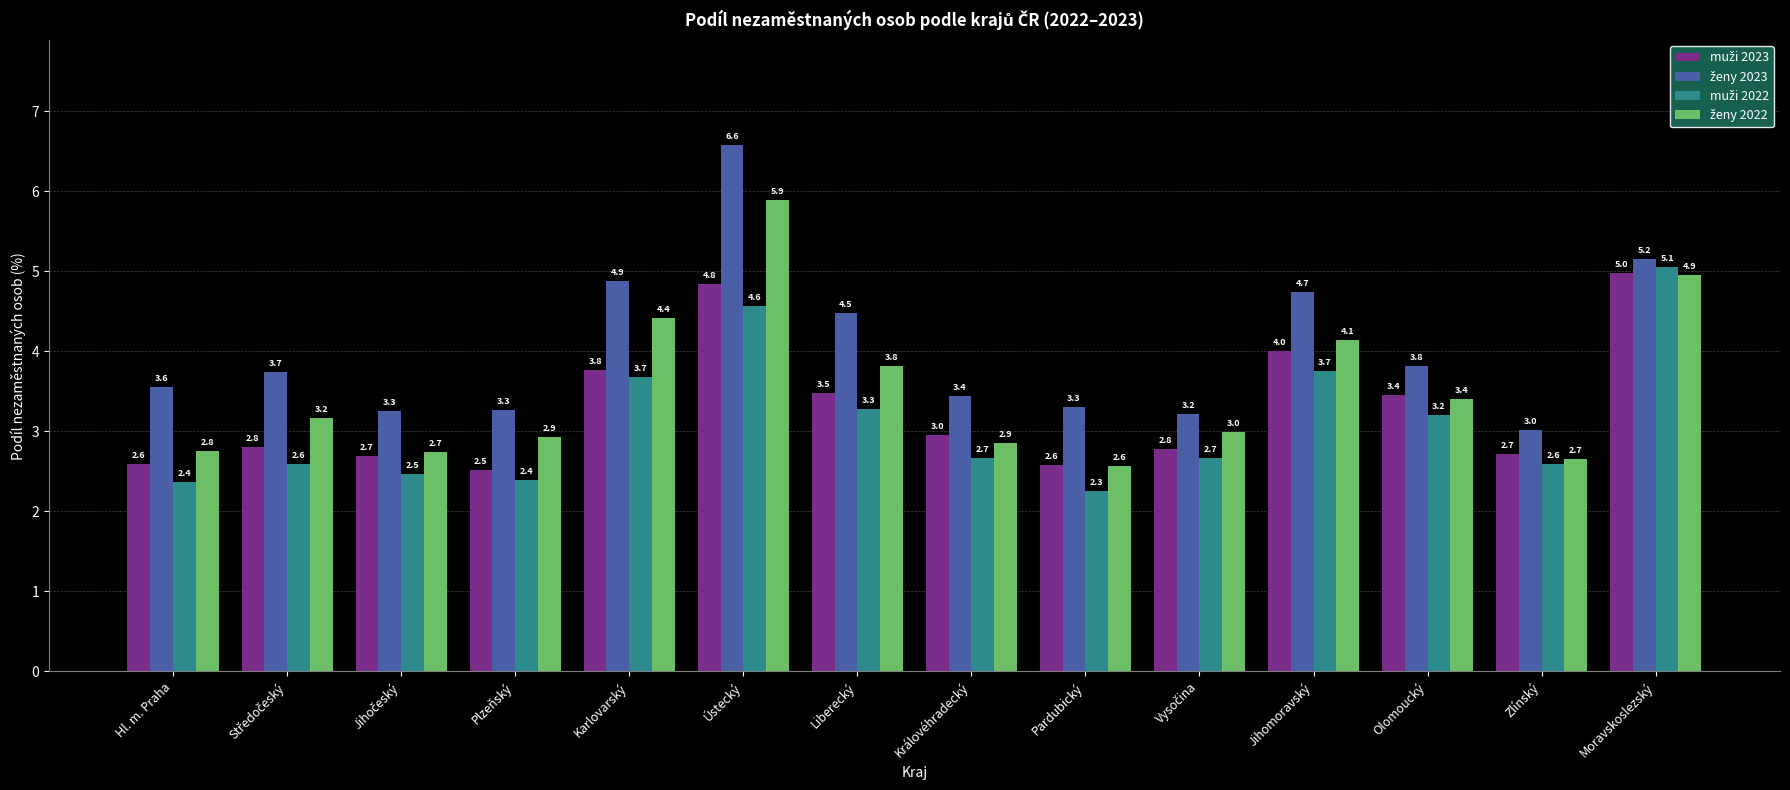

At which category is the sum across all series the highest?

Ústecký